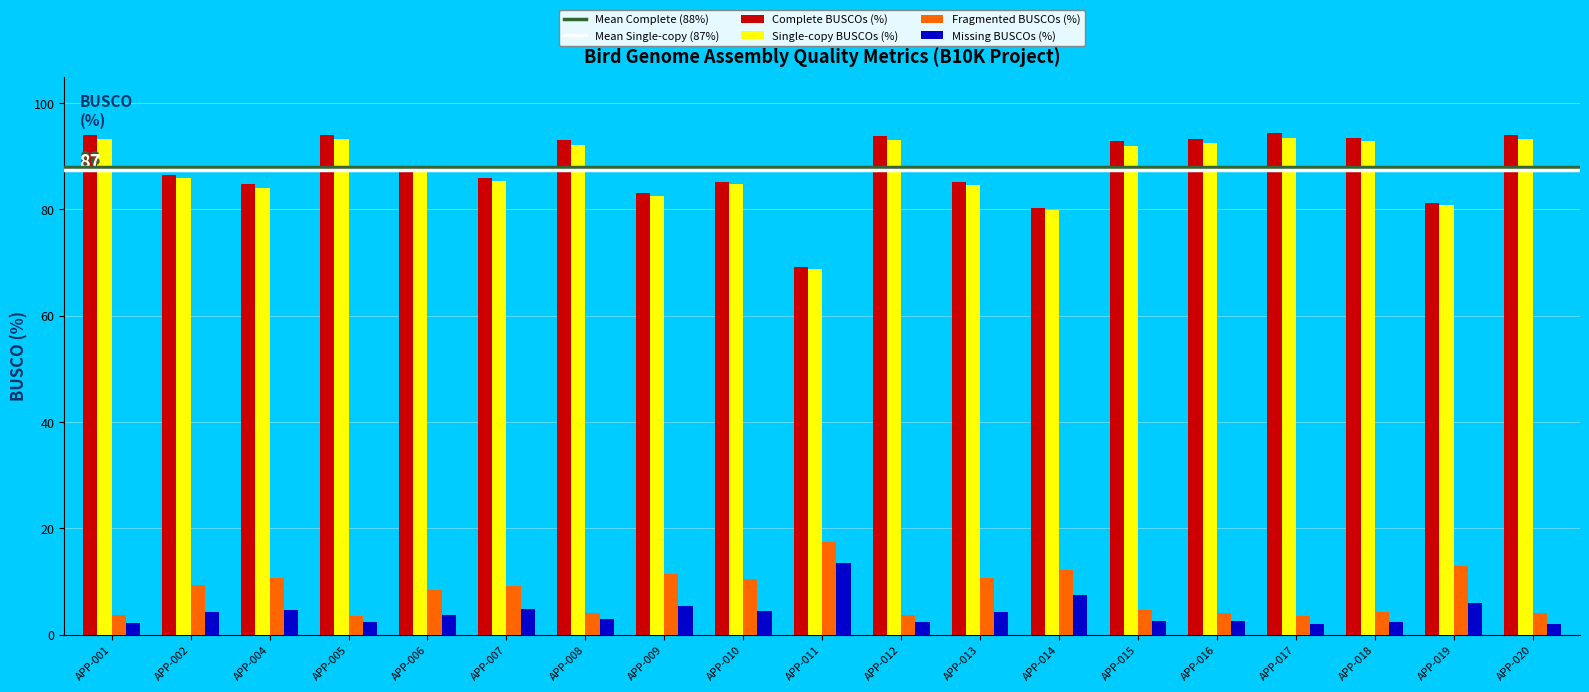

The value of Fragmented BUSCOs (%) at APP-004 is 10.6. True or false?

True